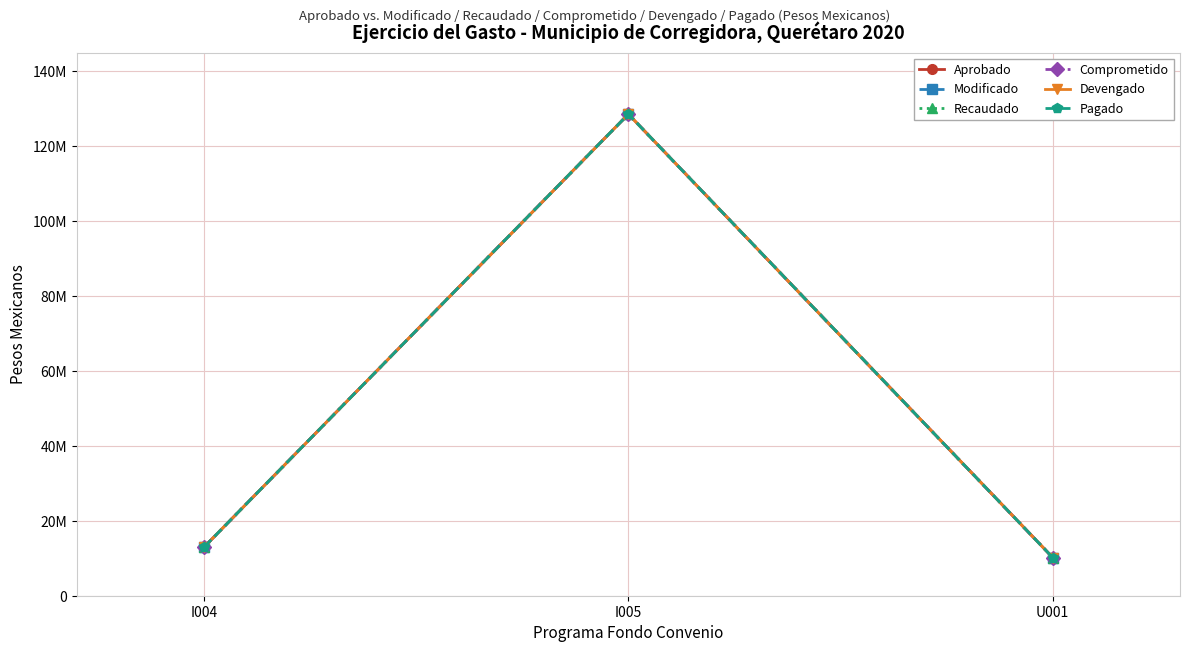

What is the difference between the maximum and second lowest values in the Recaudado series?

115578456.5